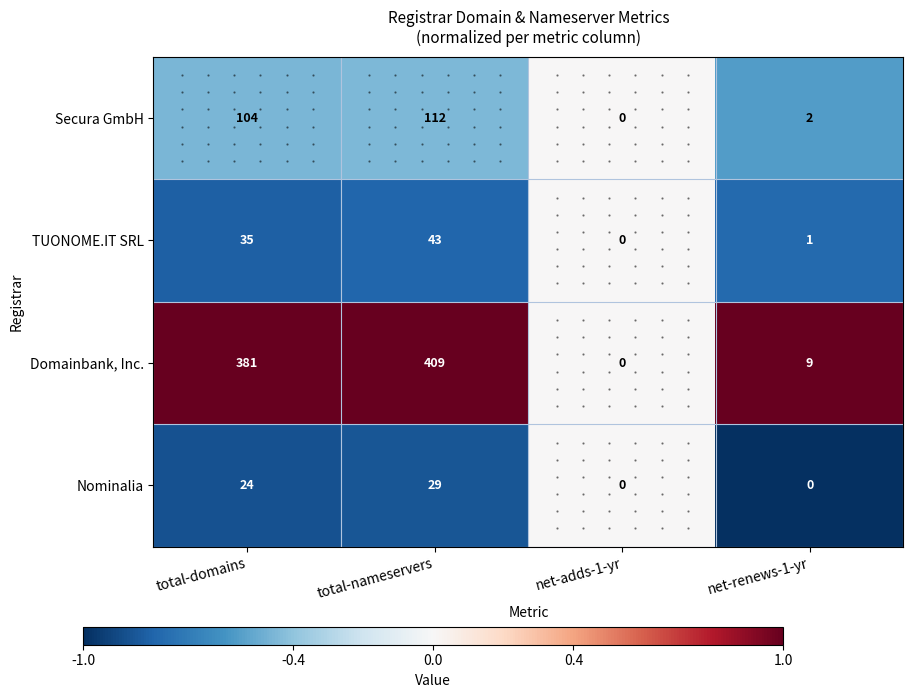

What is the average value of the TUONOME.IT SRL series?

20